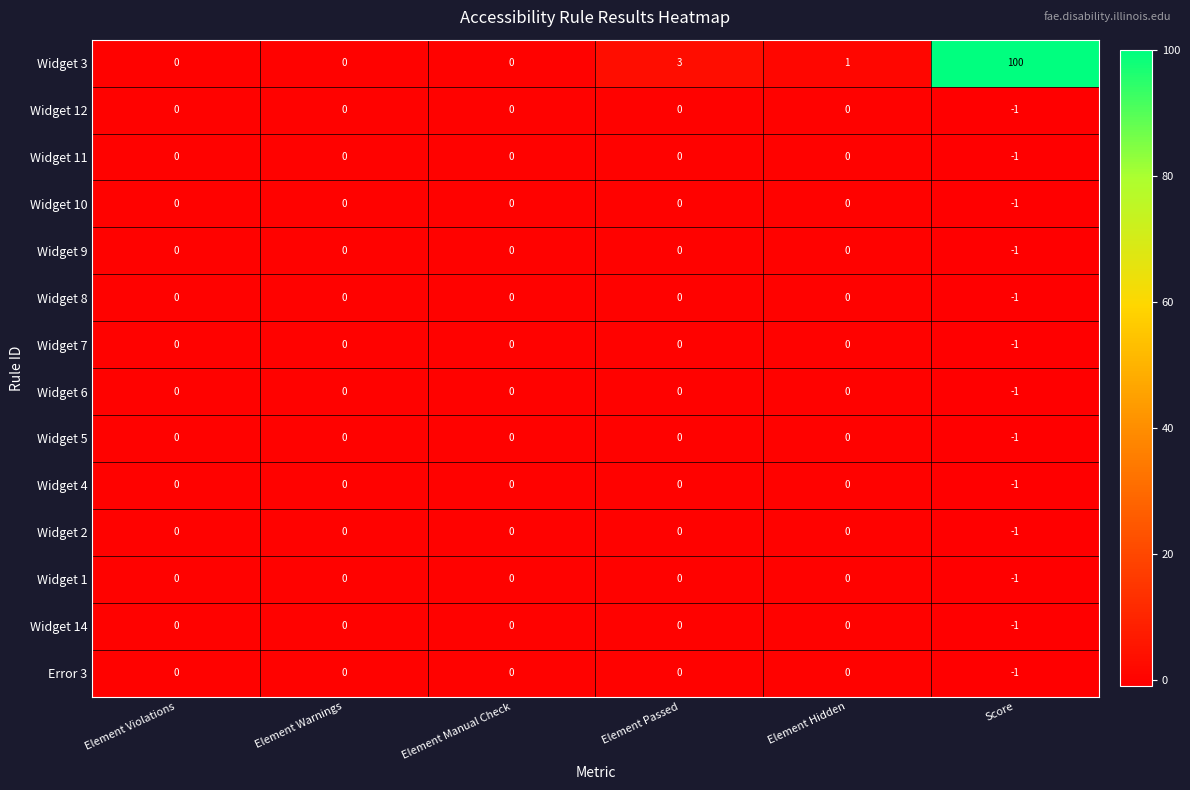

The Widget 6 series shows -1 at Element Hidden. True or false?

False